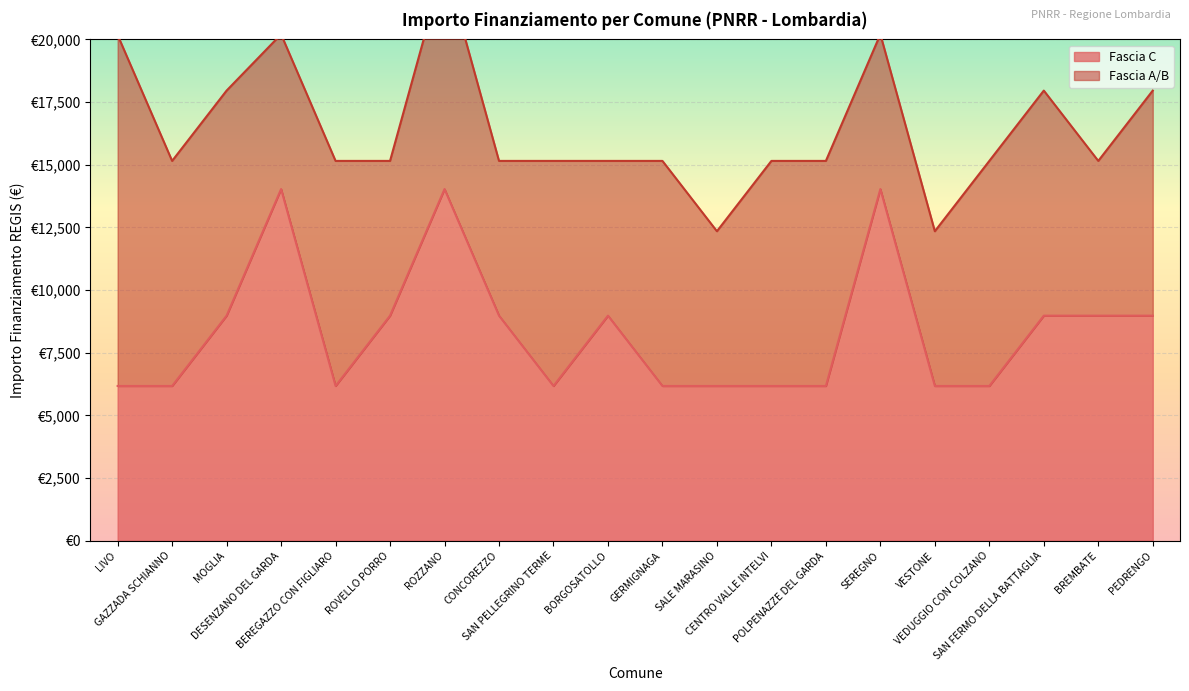

What is the label of the 4th point from the left?

DESENZANO DEL GARDA